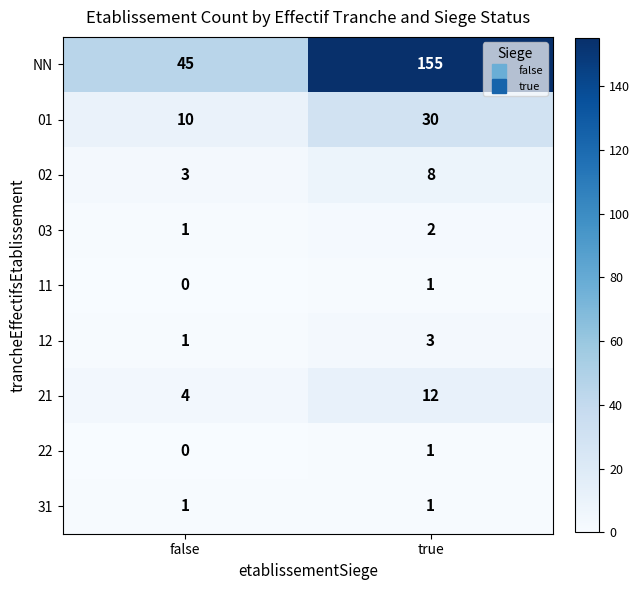

At which category is the sum across all series the highest?

true